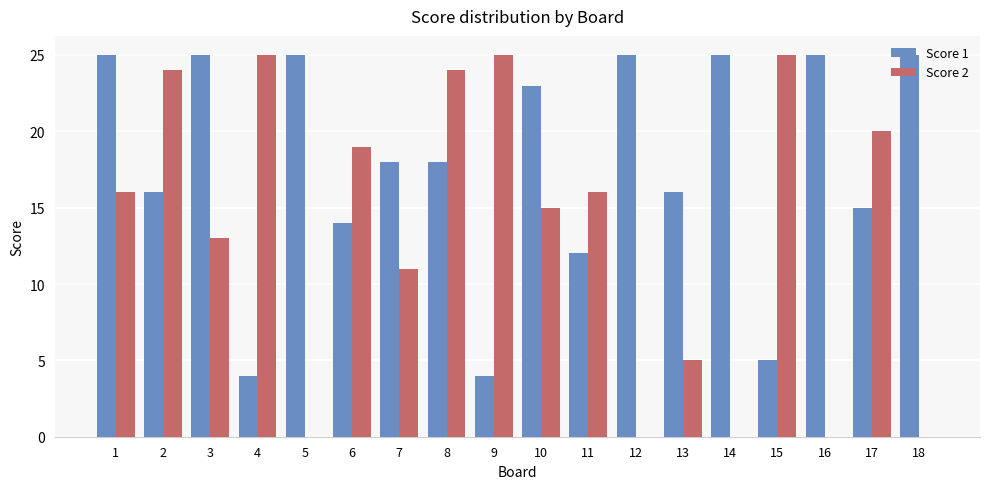

Does the chart contain stacked bars?

No